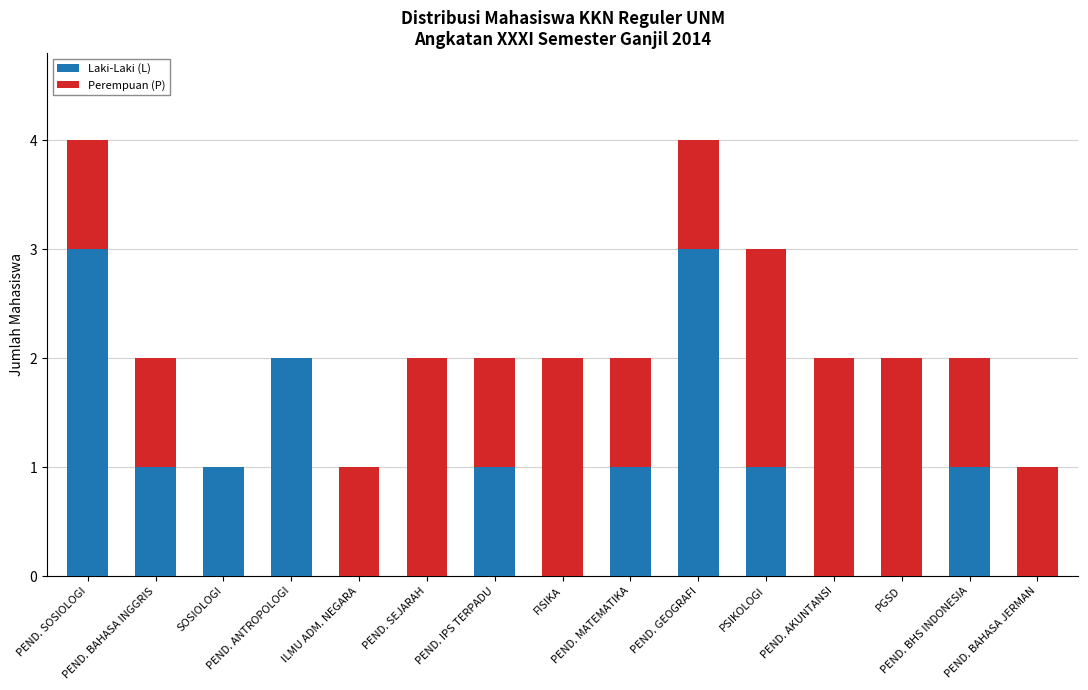

What is the maximum value for Laki-Laki (L)?

3